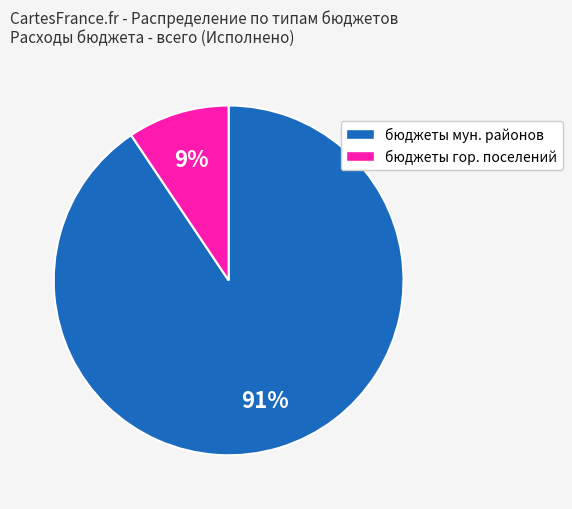

Is it true that бюджеты гор. поселений is 24% of the pie?

False